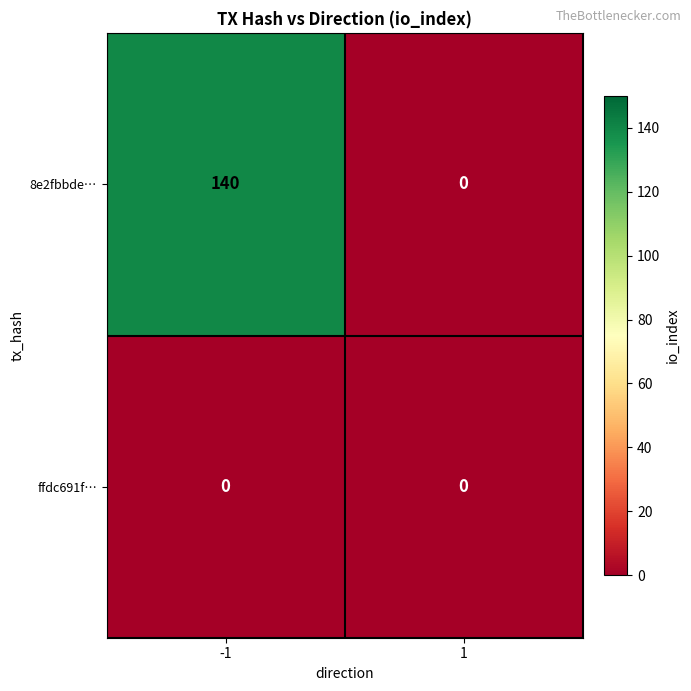

Reading left to right, extract all data points from this chart.

8e2fbbde…: -1=140	1=0
ffdc691f…: -1=0	1=0